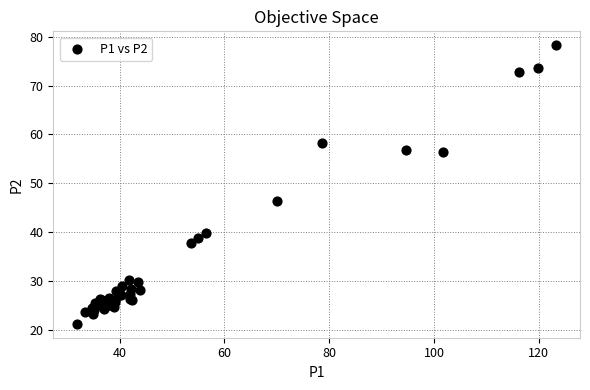

What Y value in the scatter plot is closest to 49?

46.4